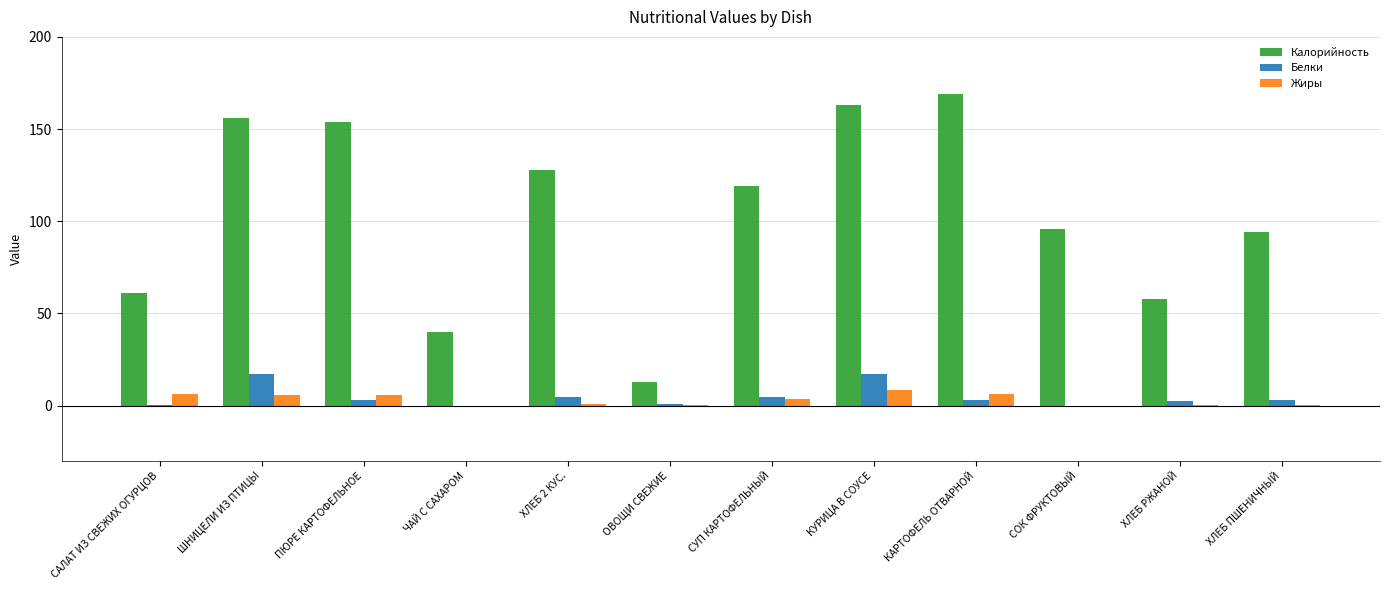

Between САЛАТ ИЗ СВЕЖИХ ОГУРЦОВ and ХЛЕБ ПШЕНИЧНЫЙ, which series saw the biggest shift?

Калорийность